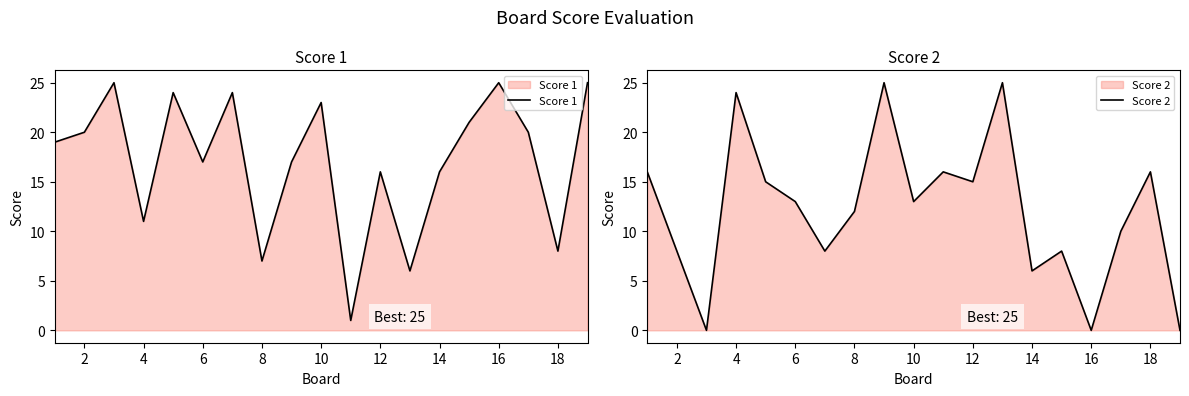

Which series has the widest spread of values?

Score 2